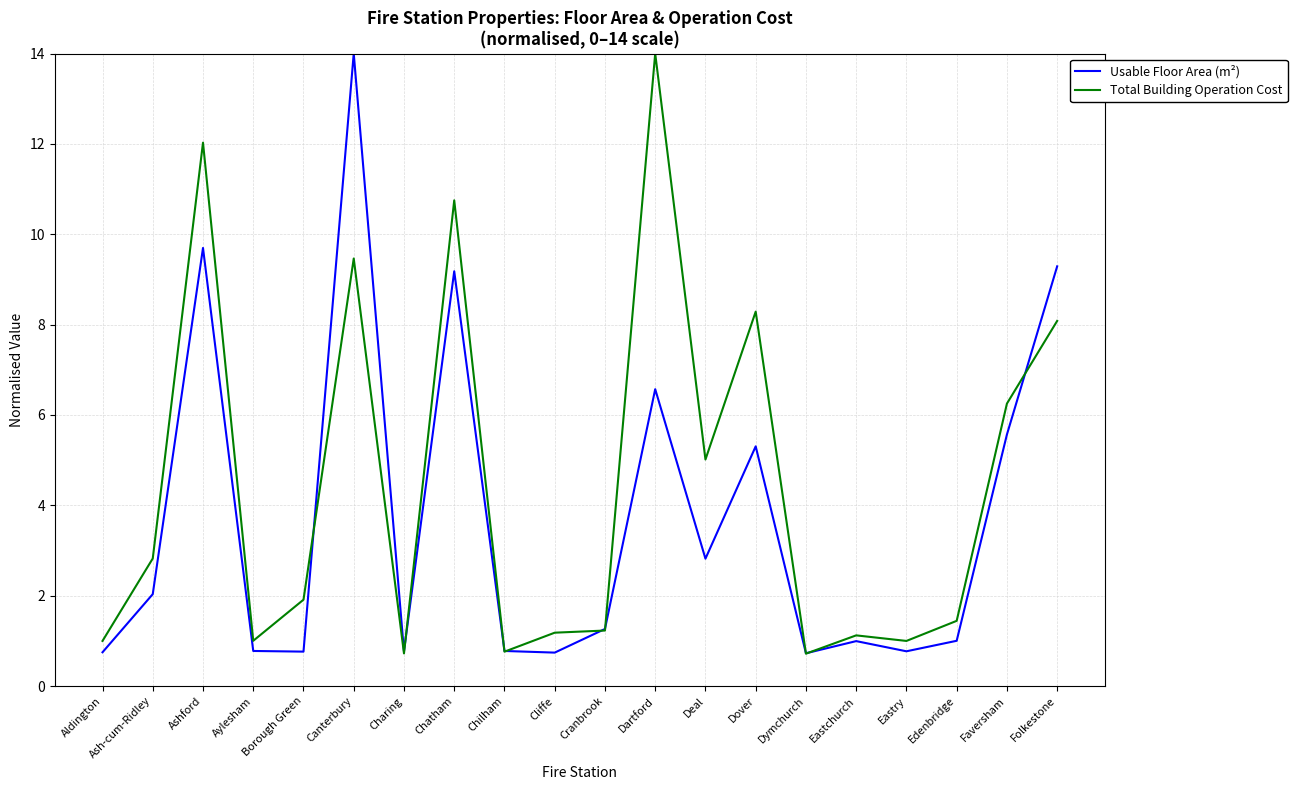

What is the difference between the Usable Floor Area (m²) values at Dover and Ashford?

4.4